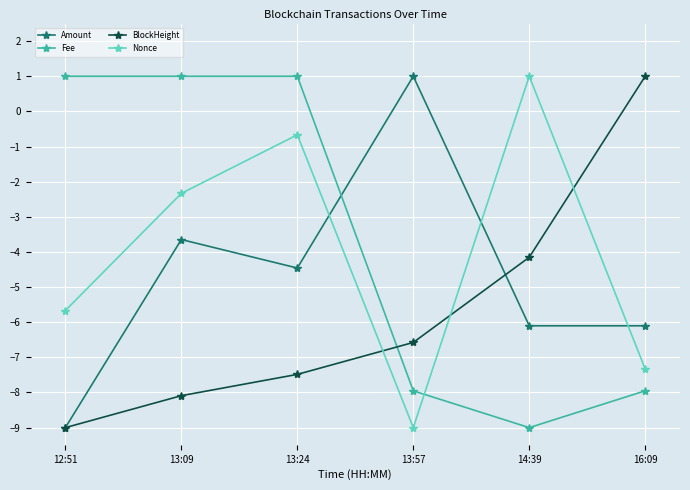

What is the sum of the Amount values at 16:09 and 13:09?

-9.7